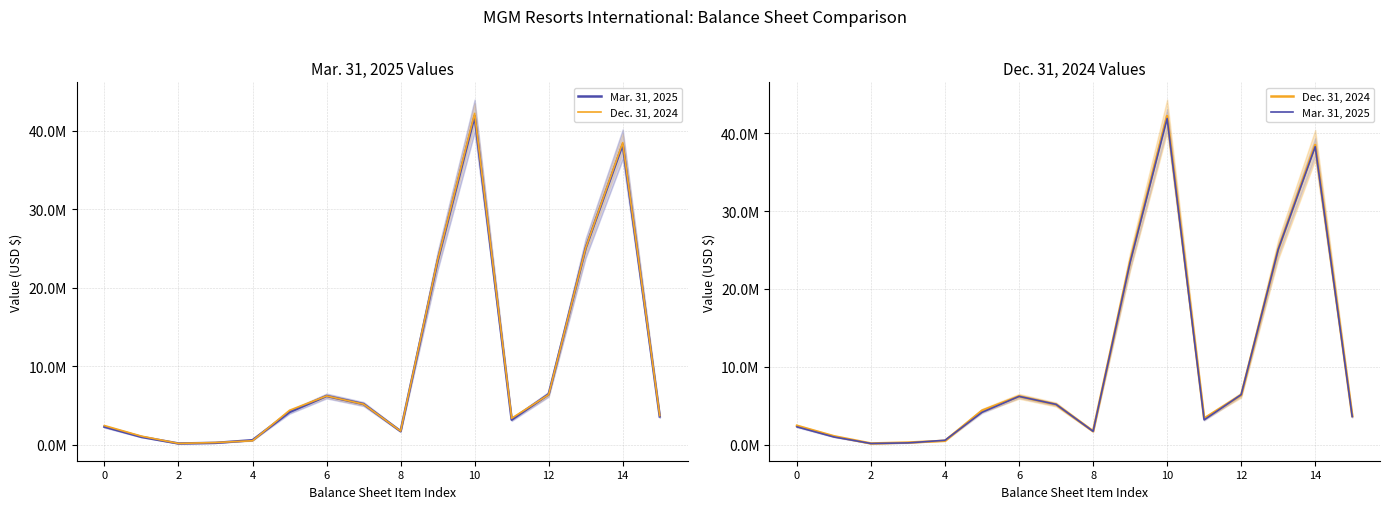

What are all the series names shown in the legend?

Mar. 31, 2025, Dec. 31, 2024